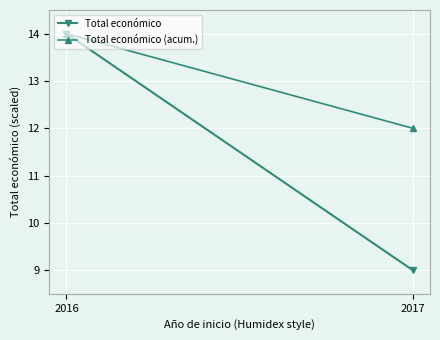

At 2016, list the series in order from smallest to largest.

Total económico, Total económico (acum.)